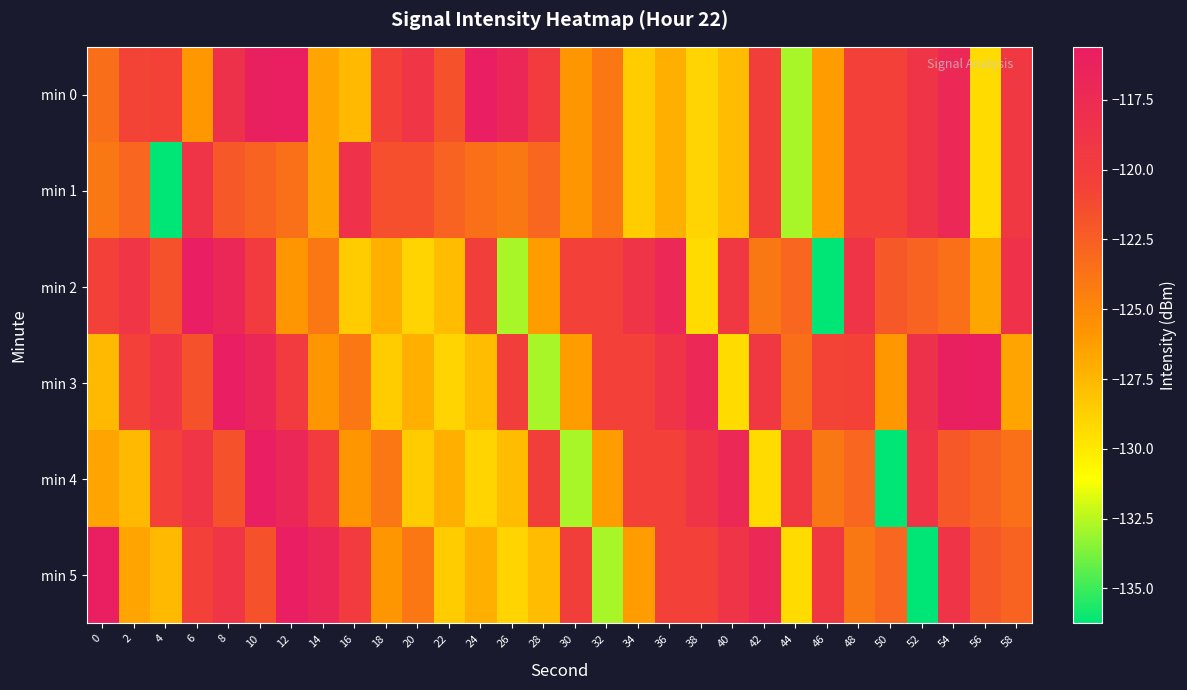

Reading left to right, transcribe all the data shown in this chart.

min 0: 0=-123.5	2=-120.7	4=-120.6	6=-125.9	8=-118.4	10=-116.0	12=-115.8	14=-126.6	16=-127.6	18=-120.4	20=-118.9	22=-121.7	24=-115.6	26=-117.0	28=-119.7	30=-125.8	32=-124.0	34=-128.6	36=-127.1	38=-128.9	40=-127.8	42=-120.2	44=-132.9	46=-126.2	48=-120.5	50=-120.5	52=-118.7	54=-117.1	56=-129.3	58=-119.3
min 1: 0=-124.0	2=-122.9	4=-136.3	6=-118.8	8=-122.1	10=-122.7	12=-123.6	14=-126.7	16=-118.5	18=-121.5	20=-121.5	22=-122.7	24=-123.6	26=-124.0	28=-122.9	30=-125.8	32=-124.0	34=-128.6	36=-127.1	38=-128.9	40=-127.8	42=-120.2	44=-132.9	46=-126.2	48=-120.5	50=-120.5	52=-118.7	54=-117.1	56=-129.3	58=-119.3
min 2: 0=-120.4	2=-118.9	4=-121.7	6=-115.6	8=-117.0	10=-119.7	12=-125.8	14=-124.0	16=-128.6	18=-127.1	20=-128.9	22=-127.8	24=-120.2	26=-132.9	28=-126.2	30=-120.5	32=-120.5	34=-118.7	36=-117.1	38=-129.3	40=-119.3	42=-124.0	44=-122.9	46=-136.3	48=-118.8	50=-122.1	52=-122.7	54=-123.6	56=-126.7	58=-118.5
min 3: 0=-127.6	2=-120.4	4=-118.9	6=-121.7	8=-115.6	10=-117.0	12=-119.7	14=-125.8	16=-124.0	18=-128.6	20=-127.1	22=-128.9	24=-127.8	26=-120.2	28=-132.9	30=-126.2	32=-120.5	34=-120.5	36=-118.7	38=-117.1	40=-129.3	42=-119.3	44=-123.5	46=-120.7	48=-120.6	50=-125.9	52=-118.4	54=-116.0	56=-115.8	58=-126.6
min 4: 0=-126.6	2=-127.6	4=-120.4	6=-118.9	8=-121.7	10=-115.6	12=-117.0	14=-119.7	16=-125.8	18=-124.0	20=-128.6	22=-127.1	24=-128.9	26=-127.8	28=-120.2	30=-132.9	32=-126.2	34=-120.5	36=-120.5	38=-118.7	40=-117.1	42=-129.3	44=-119.3	46=-124.0	48=-122.9	50=-136.3	52=-118.8	54=-122.1	56=-122.7	58=-123.6
min 5: 0=-115.8	2=-126.6	4=-127.6	6=-120.4	8=-118.9	10=-121.7	12=-115.6	14=-117.0	16=-119.7	18=-125.8	20=-124.0	22=-128.6	24=-127.1	26=-128.9	28=-127.8	30=-120.2	32=-132.9	34=-126.2	36=-120.5	38=-120.5	40=-118.7	42=-117.1	44=-129.3	46=-119.3	48=-124.0	50=-122.9	52=-136.3	54=-118.8	56=-122.1	58=-122.7